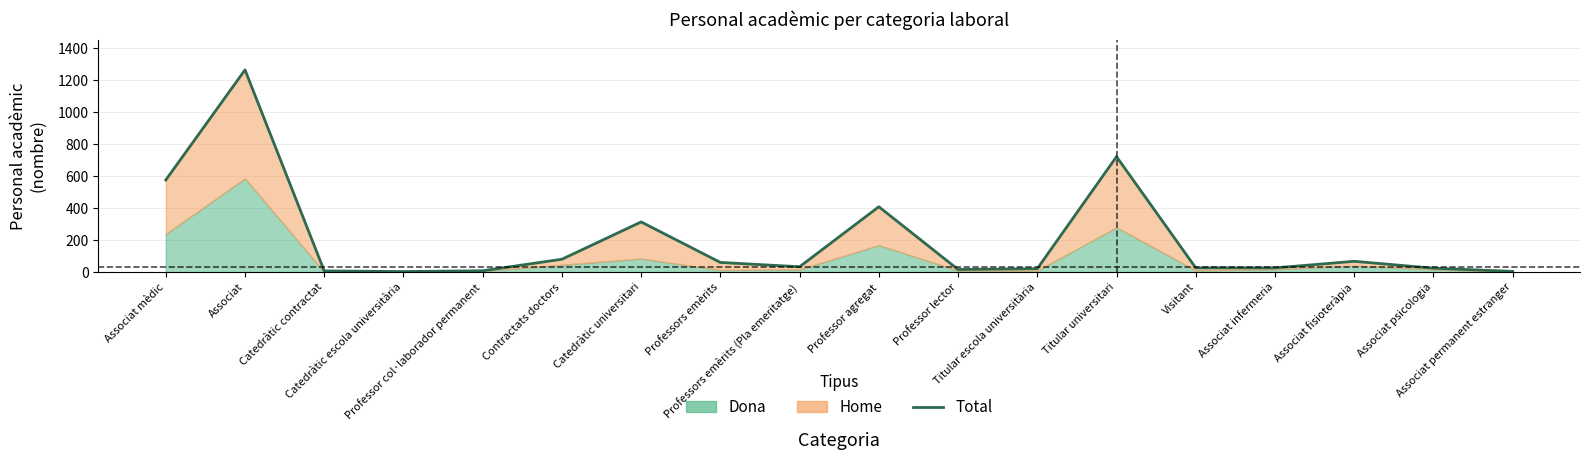

Reading left to right, list all the values displayed in this chart.

Associat mèdic=576	Associat=1264	Catedràtic contractat=8	Catedràtic escola universitària=4	Professor col·laborador permanent=9	Contractats doctors=81	Catedràtic universitari=314	Professors emèrits=61	Professors emèrits (Pla emeritatge)=34	Professor agregat=409	Professor lector=17	Titular escola universitària=22	Titular universitari=722	Visitant=27	Associat infermeria=27	Associat fisioteràpia=68	Associat psicologia=25	Associat permanent estranger=5